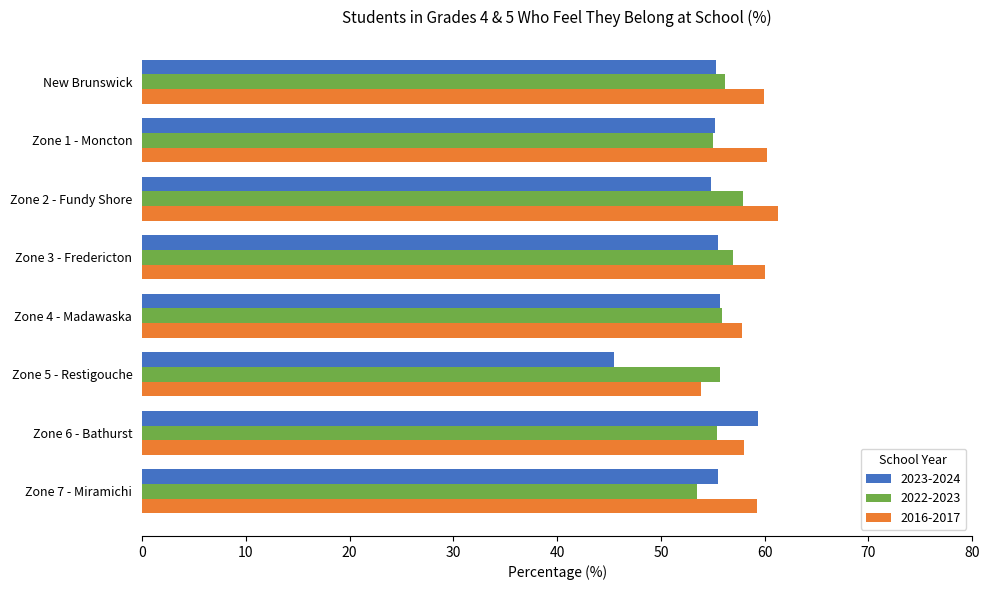

Which label corresponds to the smallest value in the chart?

Zone 5 - Restigouche